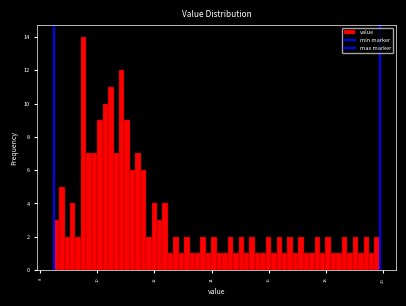

Read against the x-axis, roughly where is the centre of the tallest bar?

9.6